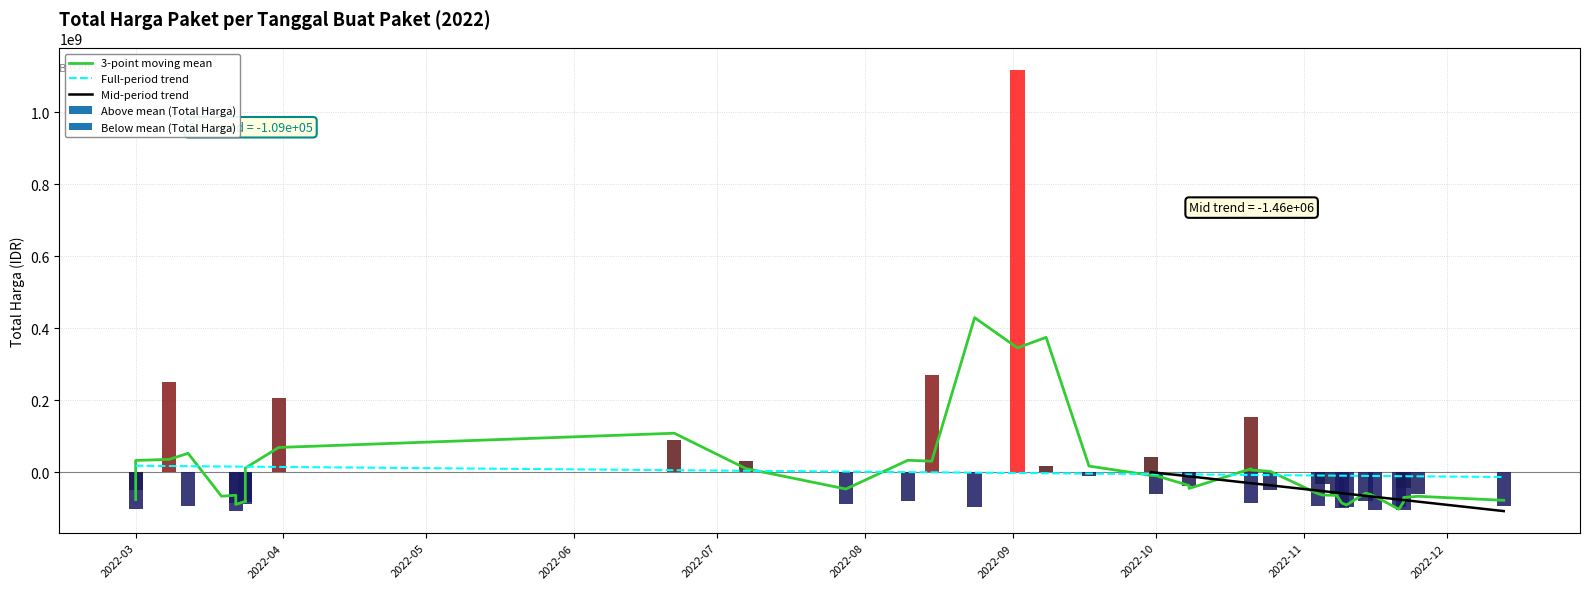

Rank the categories by value from lowest to highest.

2022-03-22, 2022-11-16, 2022-11-22, 2022-03-01, 2022-11-09, 2022-11-21, 2022-08-24, 2022-11-10, 2022-11-04, 2022-12-13, 2022-03-12, 2022-07-28, 2022-03-24, 2022-03-22, 2022-10-21, 2022-03-24, 2022-08-10, 2022-11-14, 2022-03-24, 2022-11-08, 2022-11-25, 2022-10-01, 2022-10-25, 2022-03-01, 2022-11-22, 2022-10-08, 2022-11-05, 2022-10-08, 2022-09-17, 2022-11-15, 2022-03-19, 2022-09-08, 2022-07-07, 2022-09-30, 2022-06-22, 2022-10-21, 2022-03-31, 2022-03-08, 2022-08-15, 2022-09-02